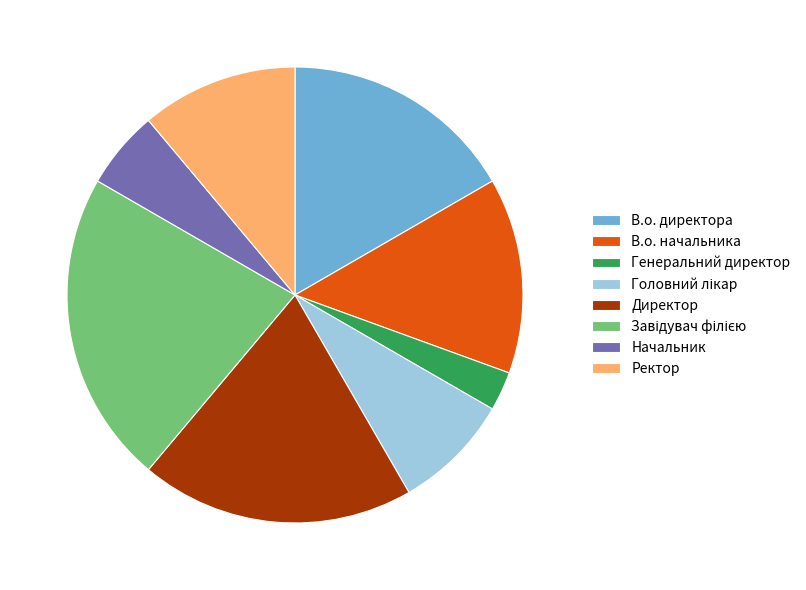

How many slices are in this pie chart?

8